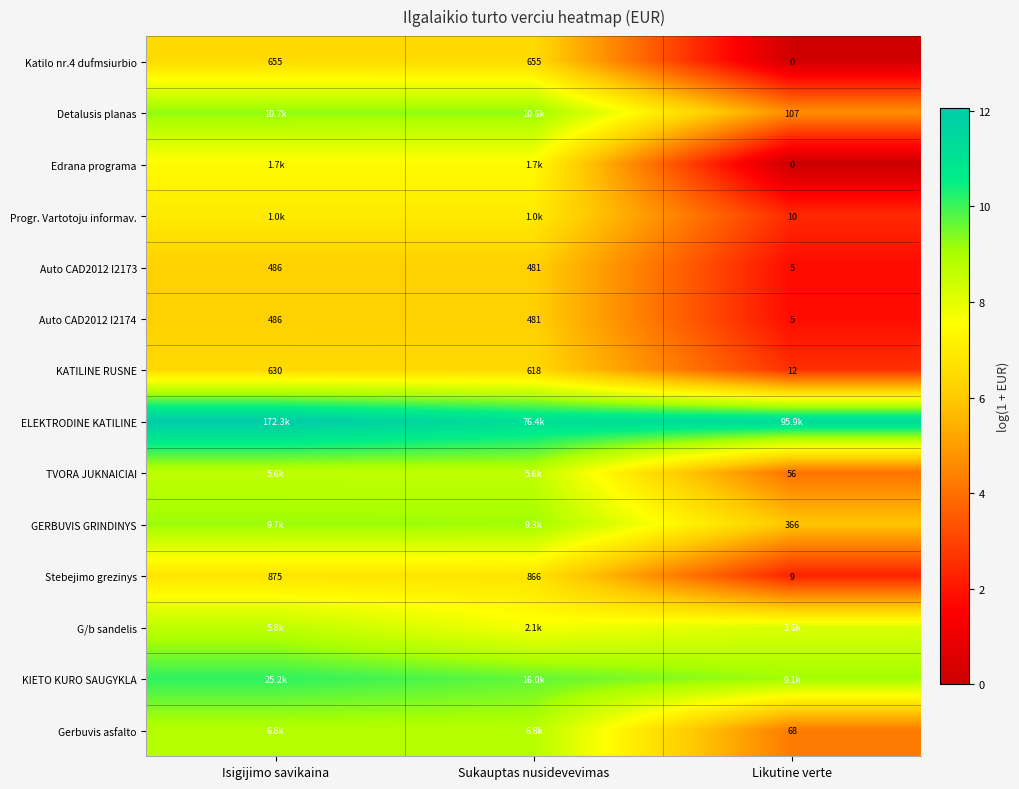

At how many categories does at least one series exceed 1?

3